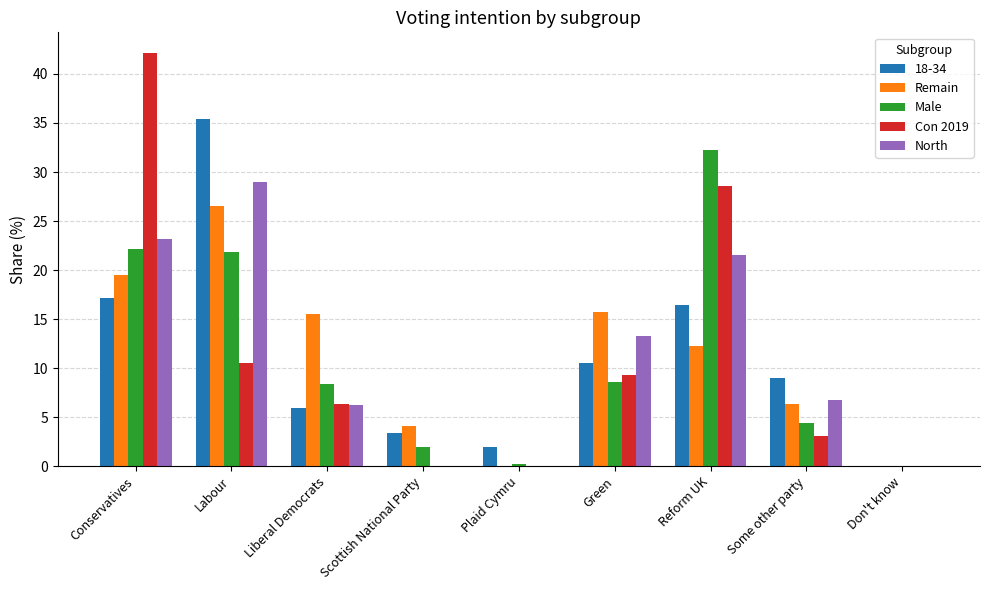

How many groups of bars are there?

9